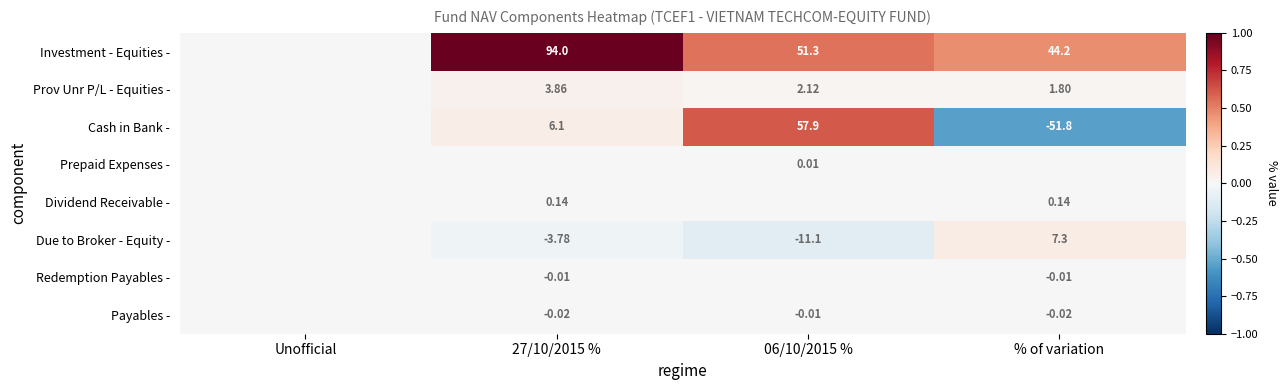

Is the value of Prov Unr P/L - Equities - at % of variation greater than the value of Due to Broker - Equity - at % of variation?

No